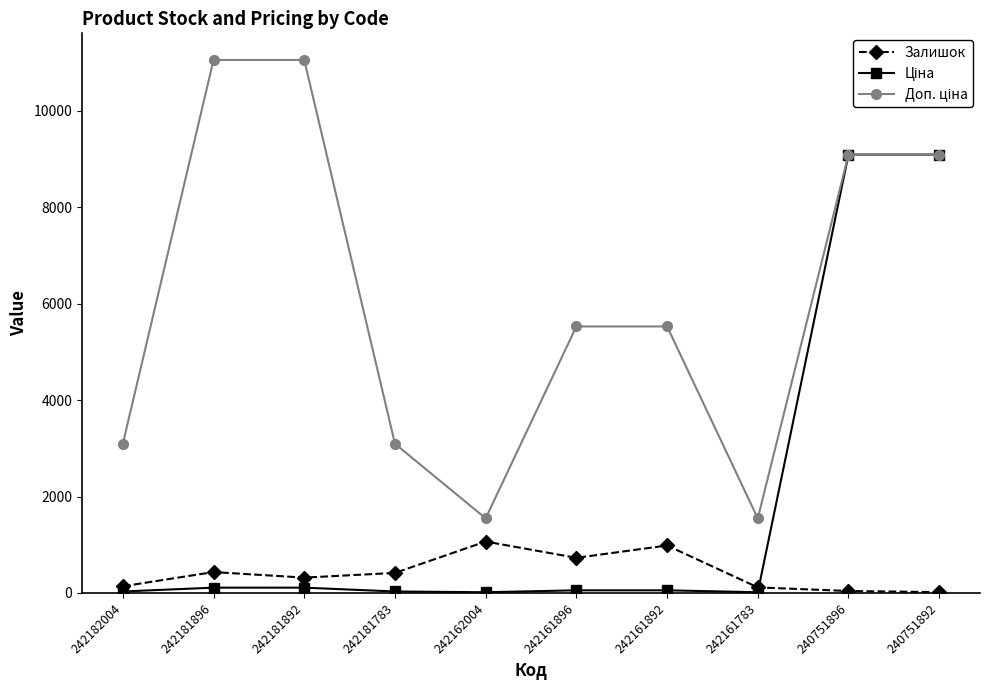

The value of Залишок at 242161892 is 1395.2. True or false?

False